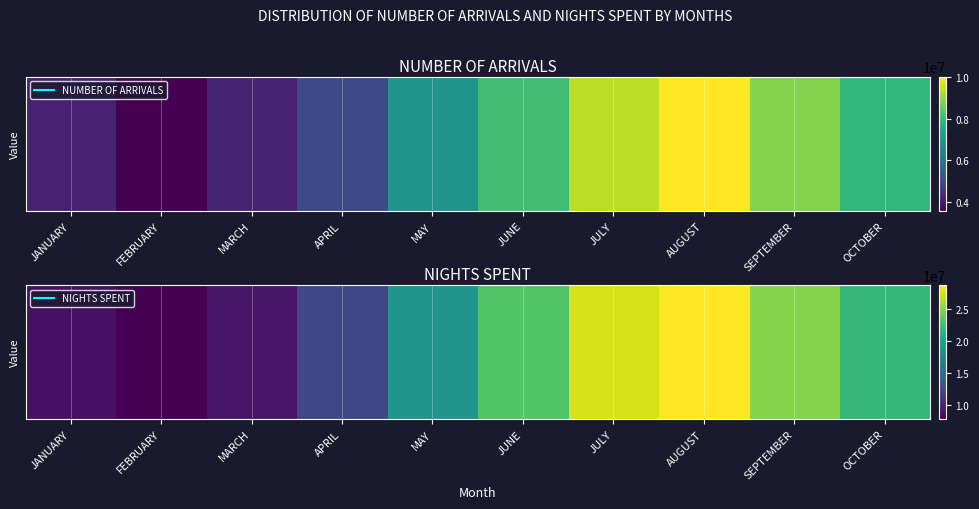

List the labels in order of value, largest first.

AUGUST, JULY, SEPTEMBER, JUNE, OCTOBER, MAY, APRIL, MARCH, JANUARY, FEBRUARY